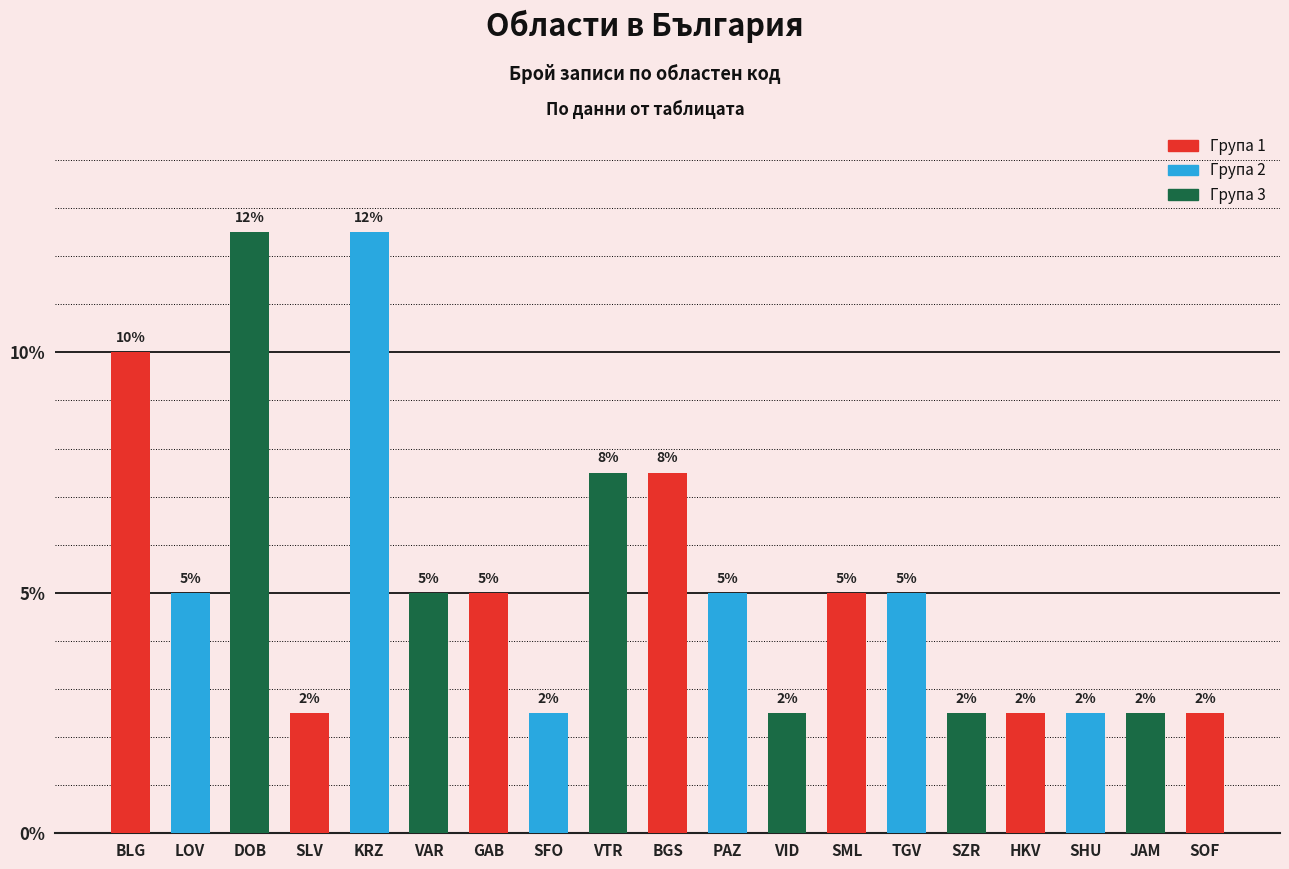

Reading left to right, list all the values displayed in this chart.

10.0	5.0	12.5	2.5	12.5	5.0	5.0	2.5	7.5	7.5	5.0	2.5	5.0	5.0	2.5	2.5	2.5	2.5	2.5